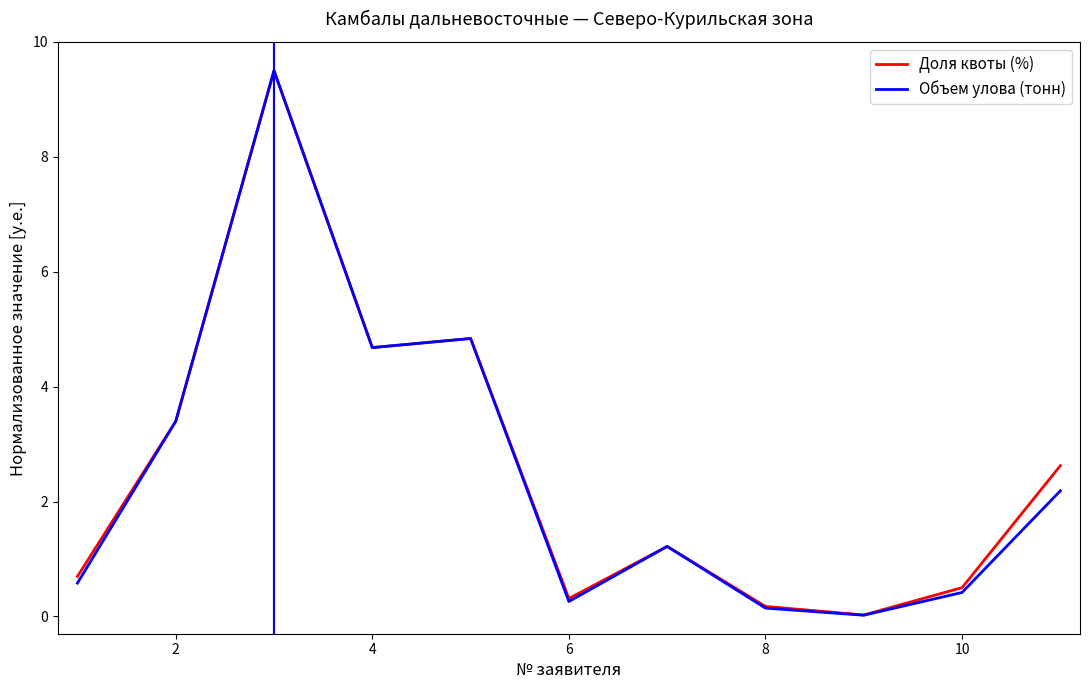

What are all the series names shown in the legend?

Доля квоты (%), Объем улова (тонн)